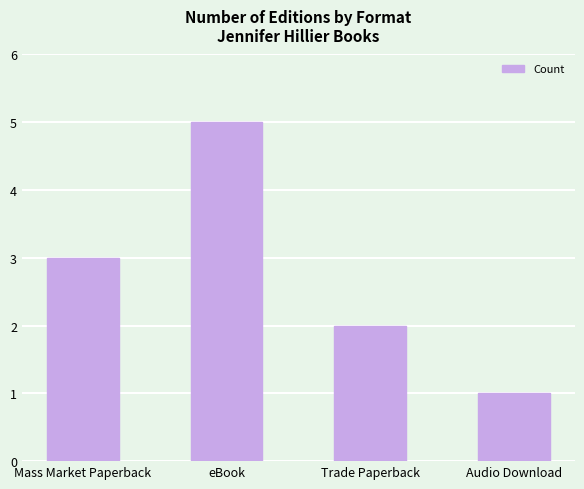

At which label is the value closest to 3?

Mass Market Paperback